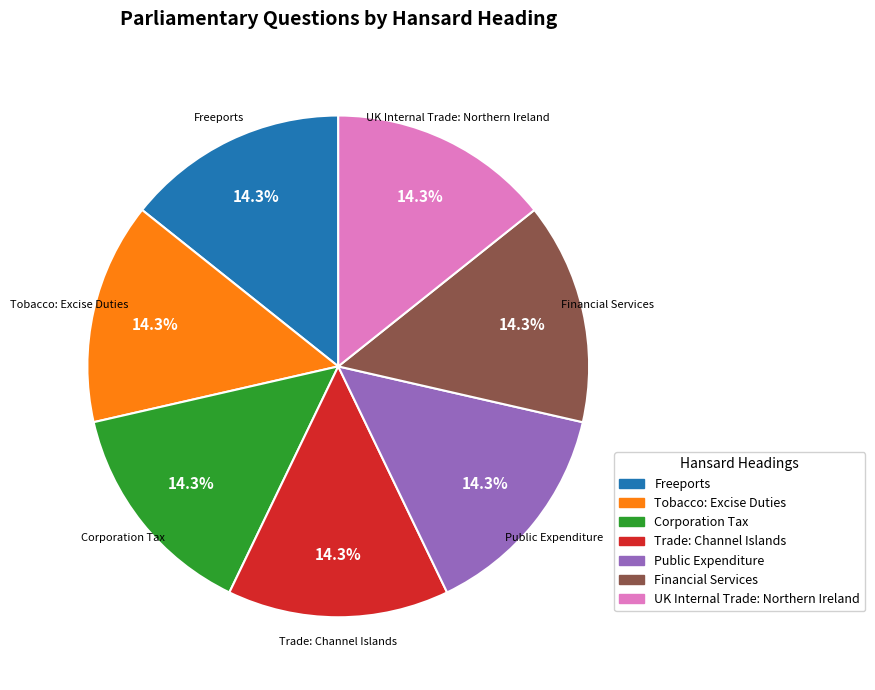

Combined, what portion of the pie is UK Internal Trade: Northern Ireland and Freeports?

28.6%